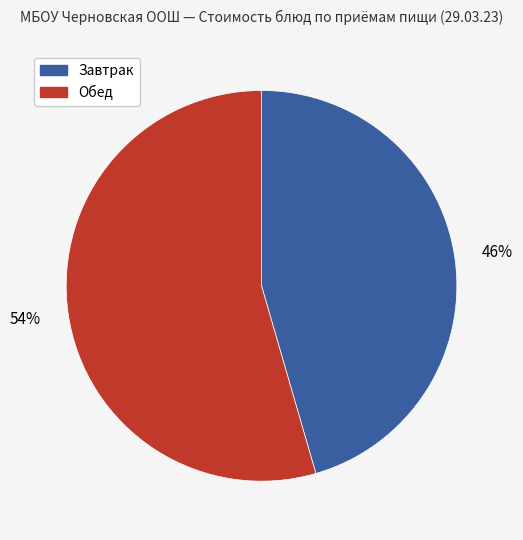

To the nearest percent, what is the average slice percentage?

50%